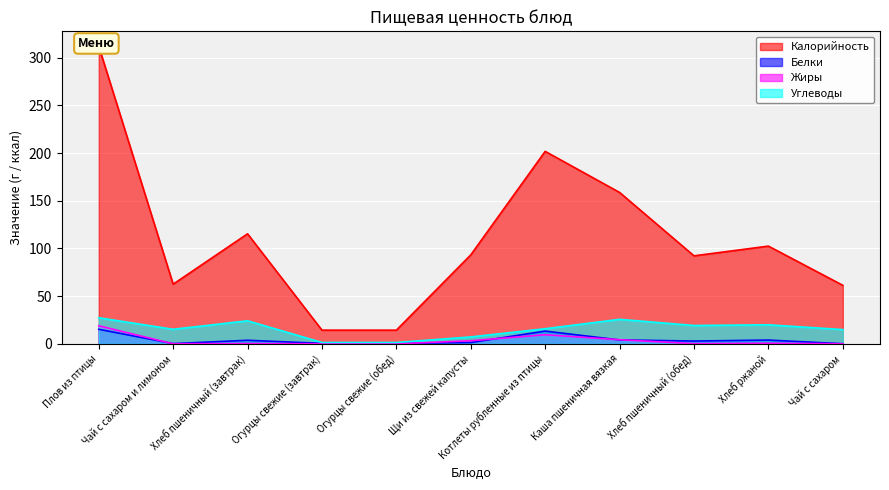

What is the highest value of the Белки series?

15.3